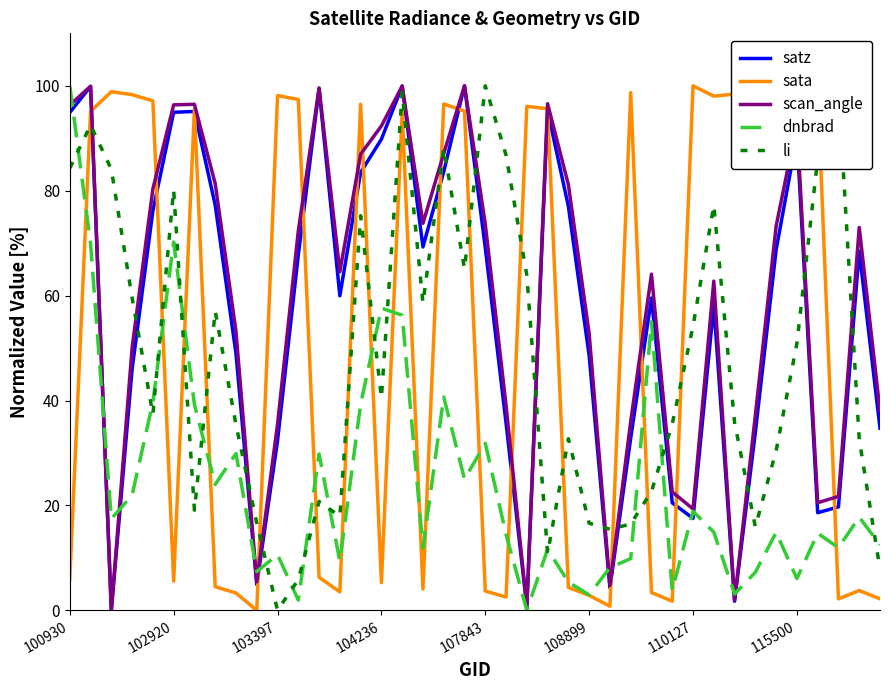

How many lines are shown in the chart?

5